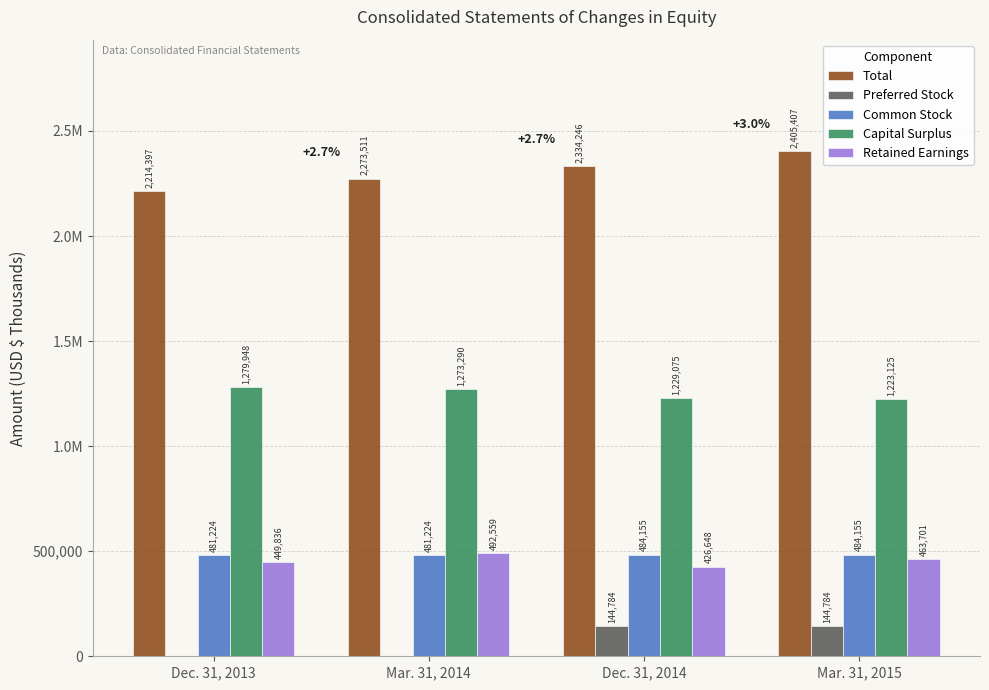

Which category has the highest value in the Capital Surplus series?

Dec. 31, 2013